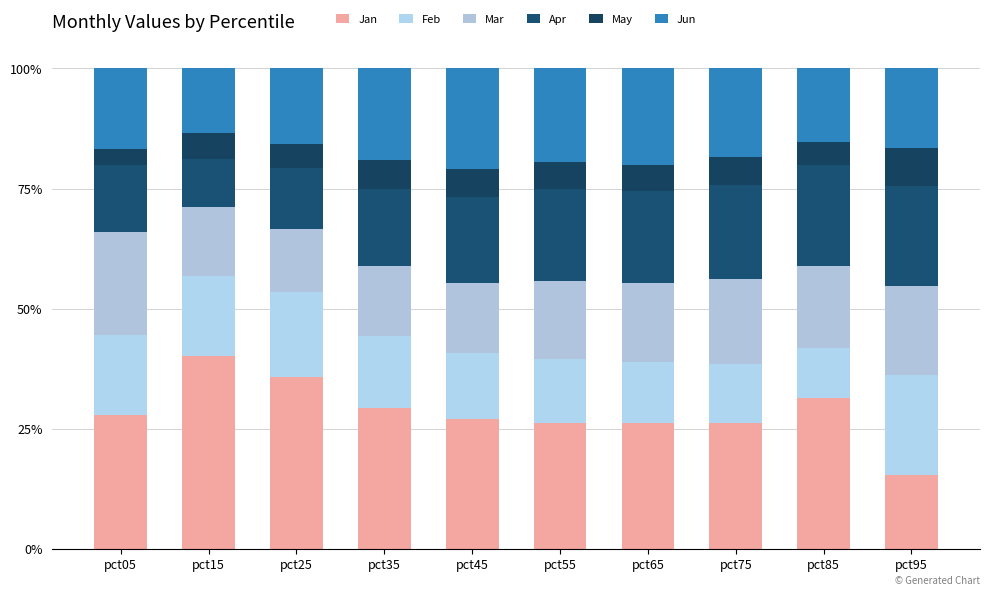

What is the approximate value of Jan at pct85?

31.4